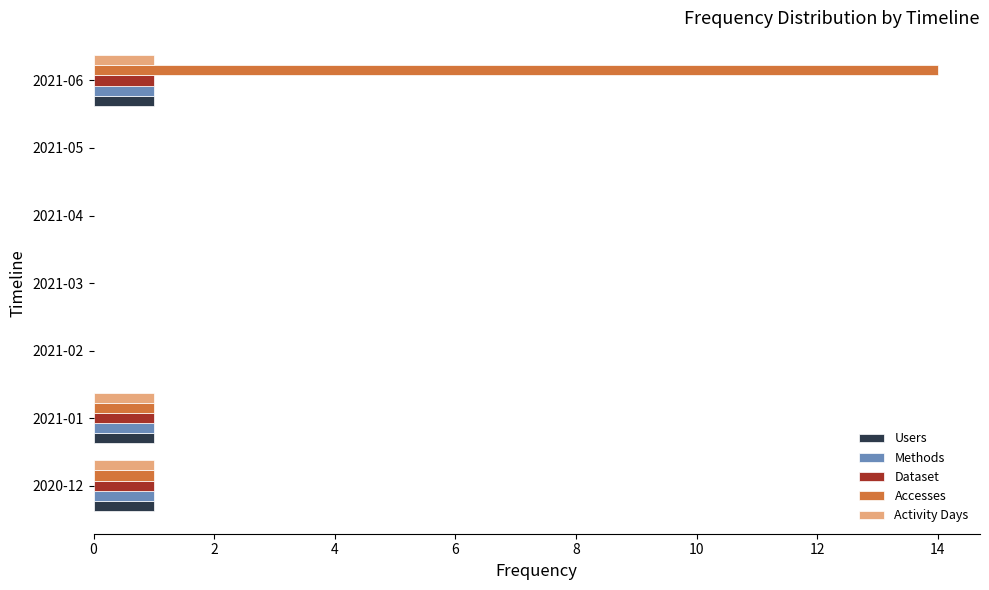

What are all the series names shown in the legend?

Users, Methods, Dataset, Accesses, Activity Days